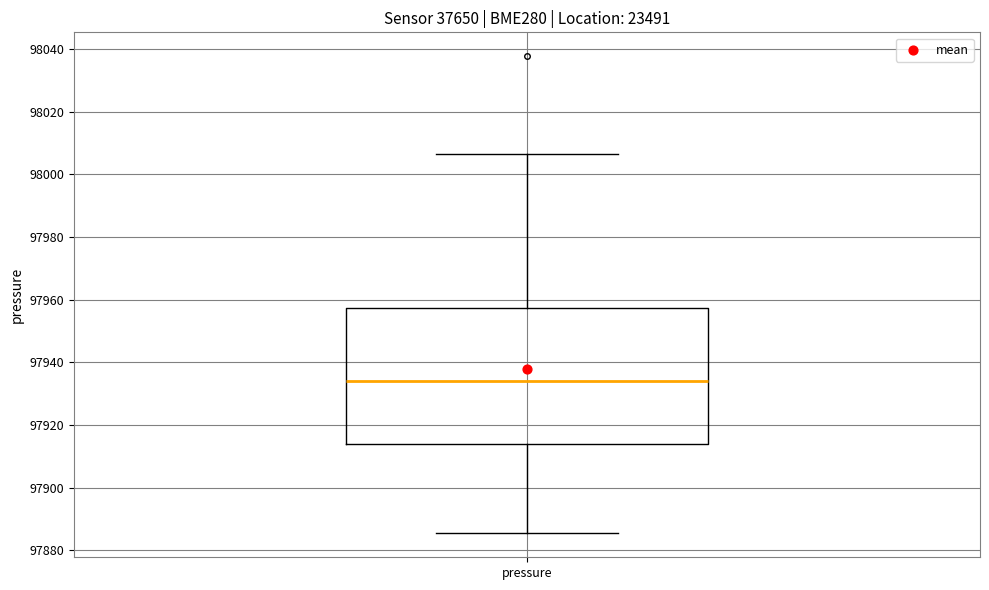

Read this box plot against the y-axis: the position of the median line, the range covered by the box, and the ends of both whiskers. The values are not printed on the chart, so give them approximately, as read against the axis.

median 97934, box 97914 to 97958, whiskers 97886 to 98006